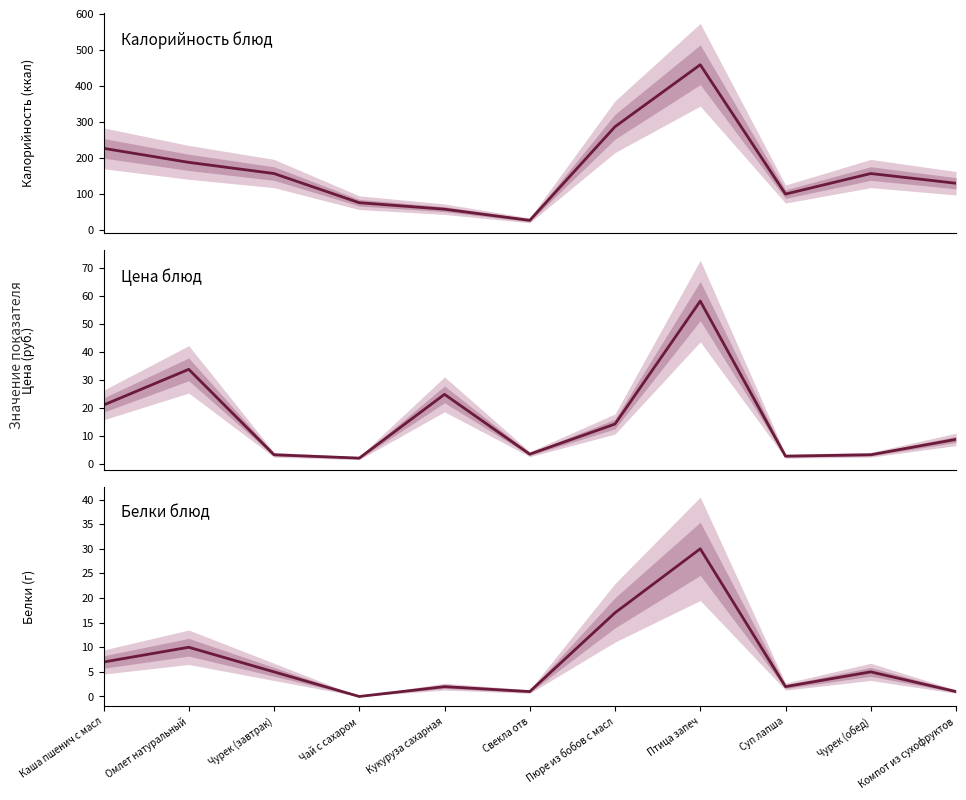

Where does the Белки series first go above 5?

Каша пшенич с масл